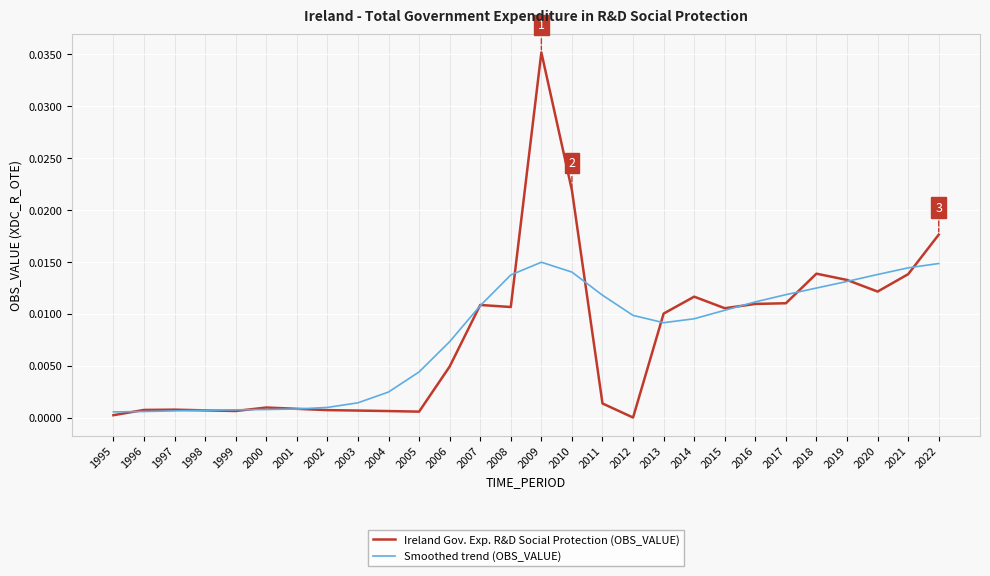

What are all the series names shown in the legend?

Ireland Gov. Exp. R&D Social Protection (OBS_VALUE), Smoothed trend (OBS_VALUE)